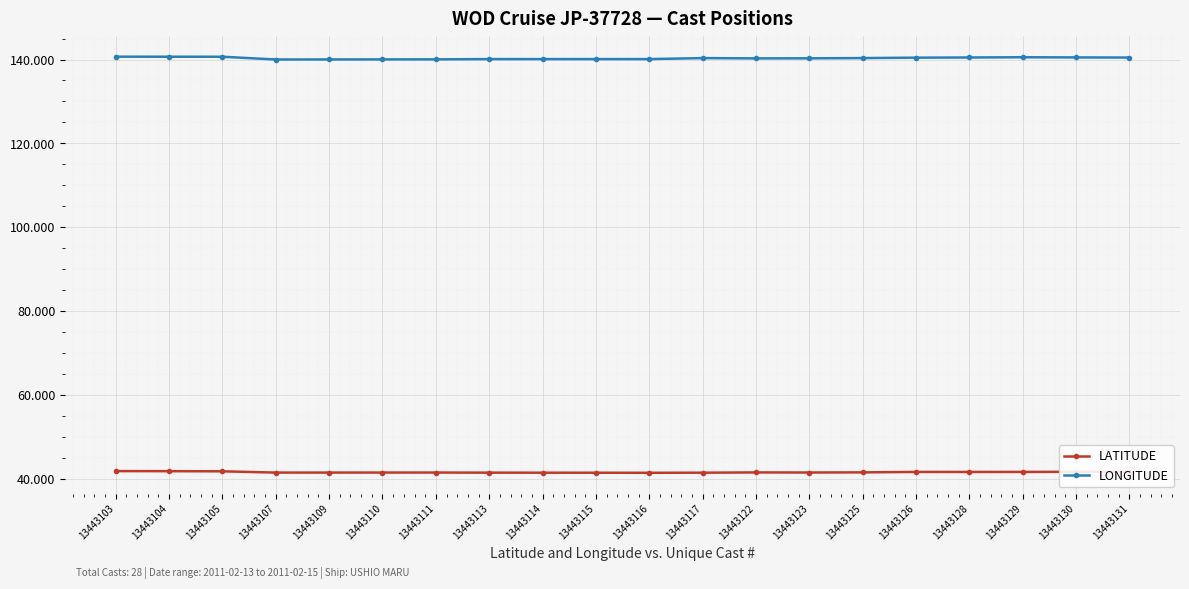

Which series has the widest spread of values?

LONGITUDE